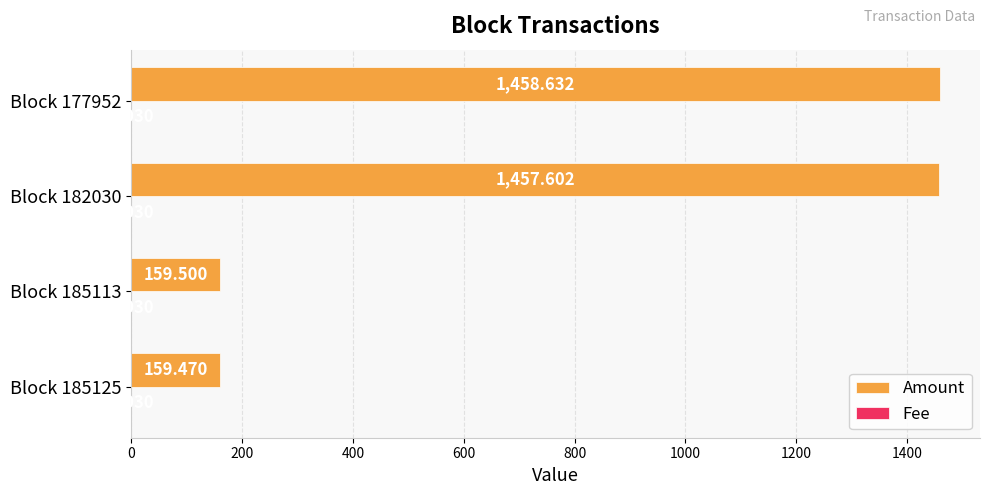

Between Block 185125 and Block 177952, which series saw the biggest shift?

Amount